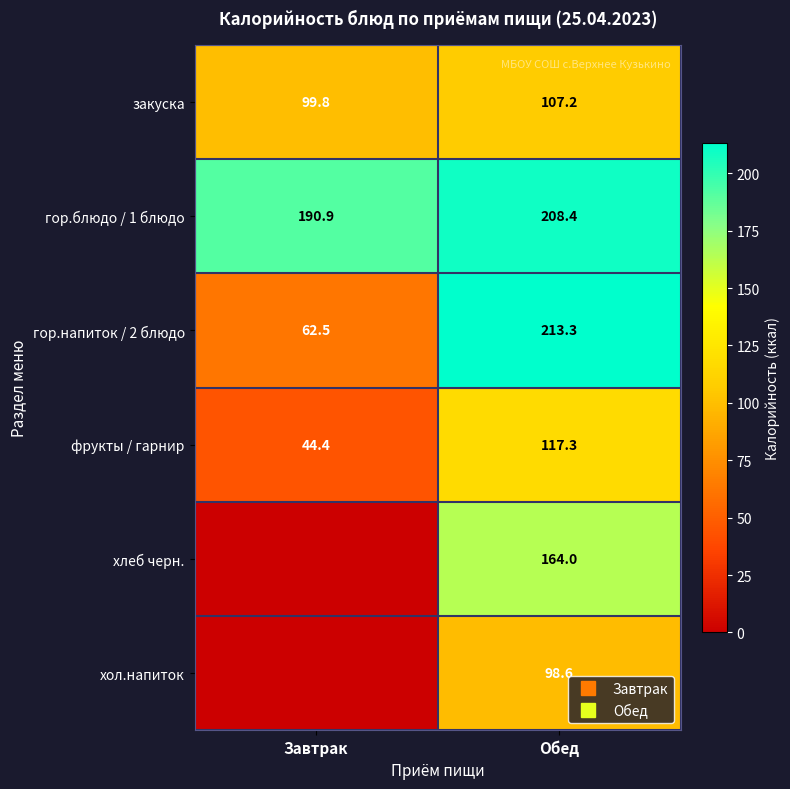

At how many categories does at least one series exceed 21?

2